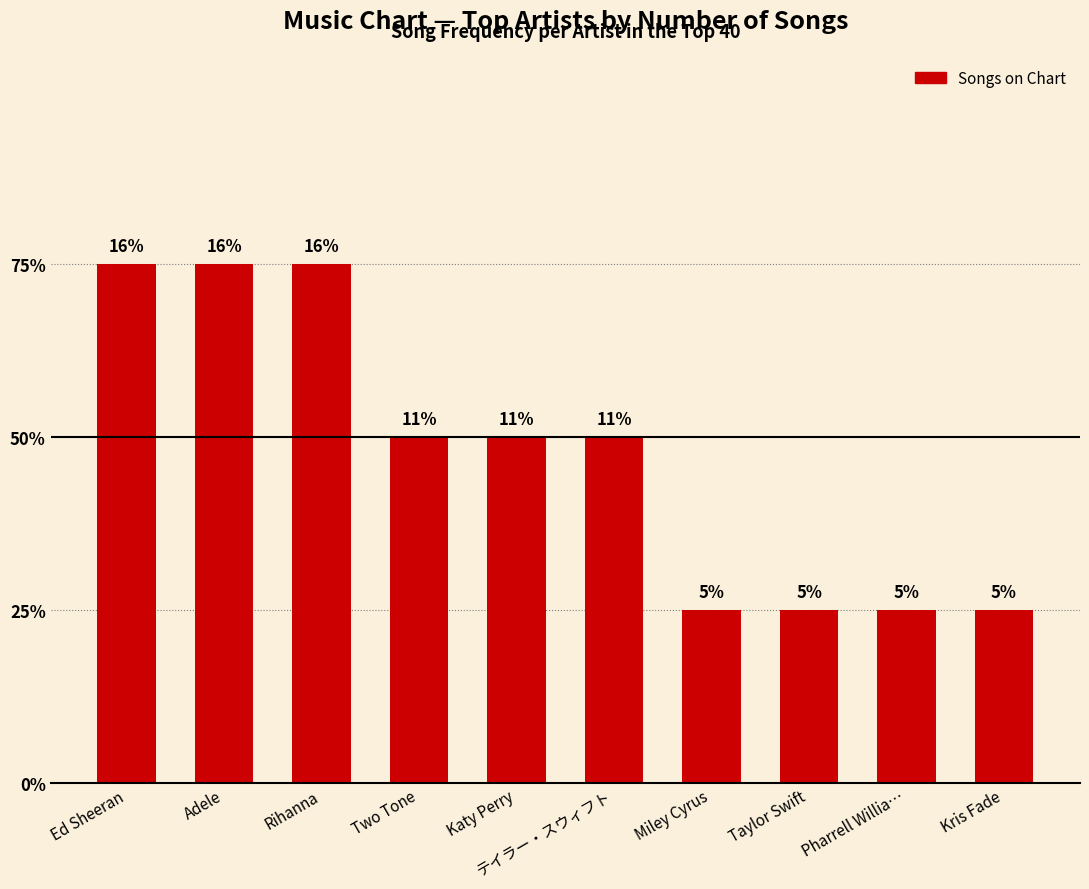

Reading left to right, transcribe all the data shown in this chart.

Ed Sheeran=3	Adele=3	Rihanna=3	Two Tone=2	Katy Perry=2	テイラー・スウィフト=2	Miley Cyrus=1	Taylor Swift=1	Pharrell Willia…=1	Kris Fade=1